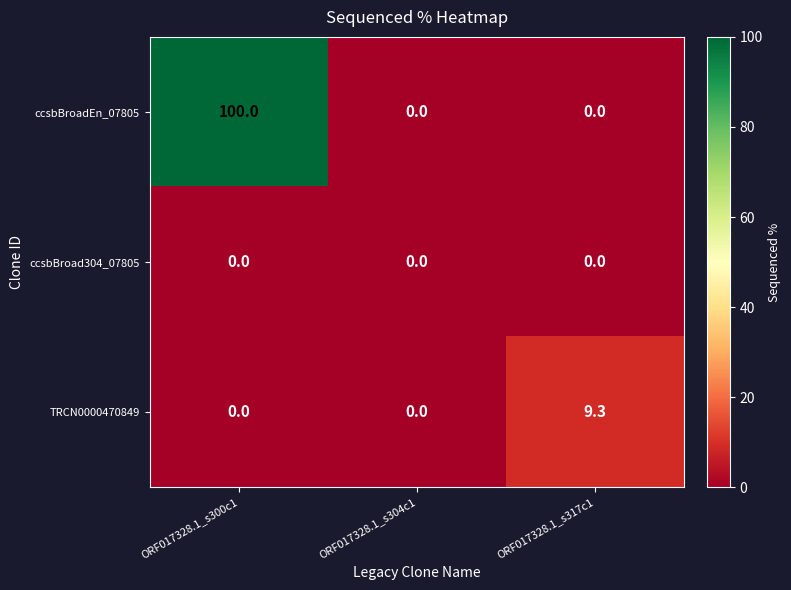

List the series in order of their peak value, highest first.

ccsbBroadEn_07805, TRCN0000470849, ccsbBroad304_07805